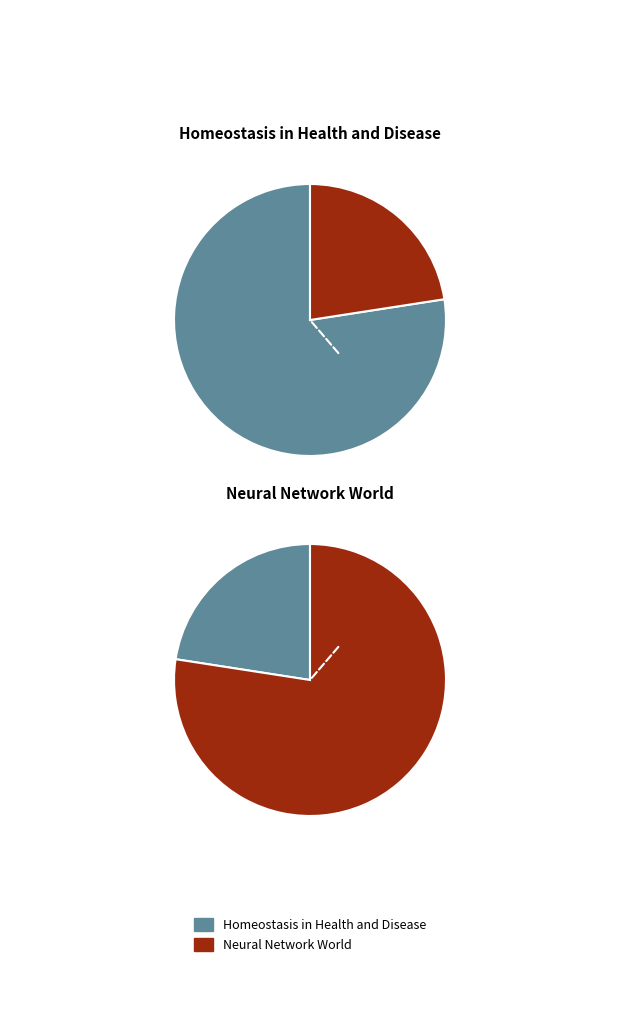

Rank the categories by value from highest to lowest.

Homeostasis in Health and Disease, Neural Network World